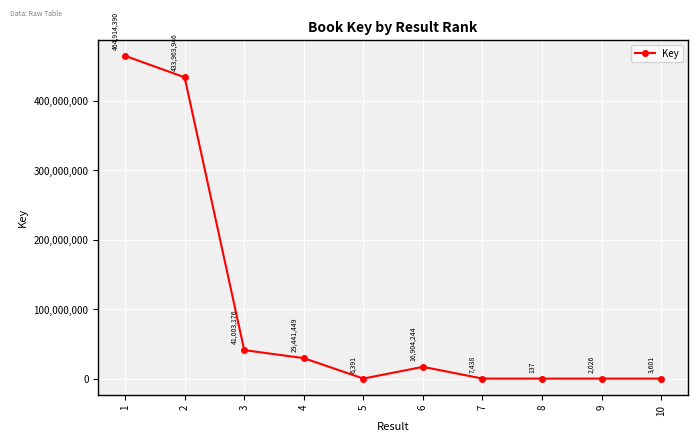

True or false: the data shows 29441449 at 4.

True